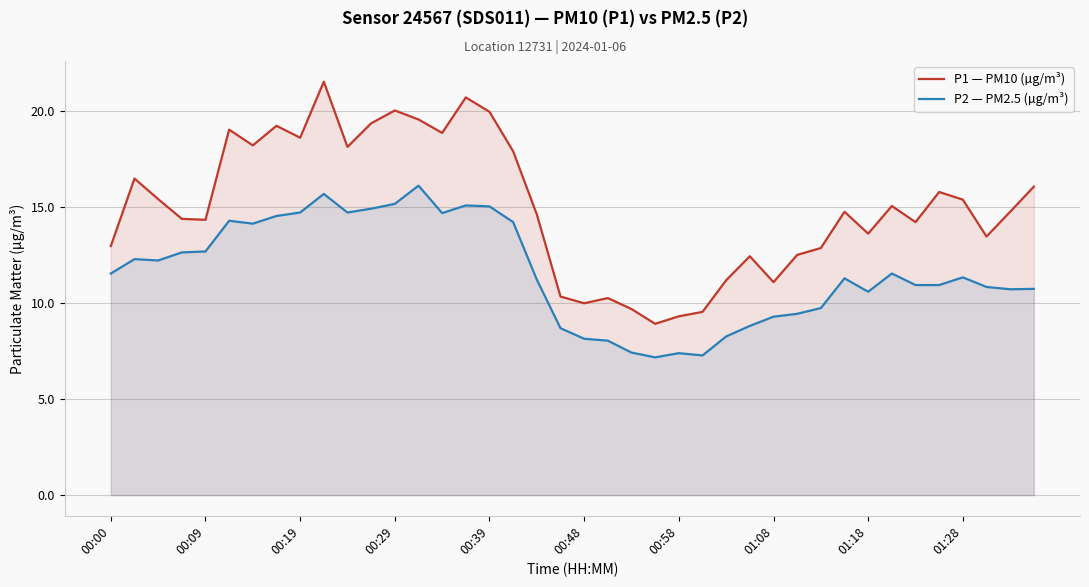

What is the difference between the maximum and minimum values in the P1 — PM10 (µg/m³) series?

12.6